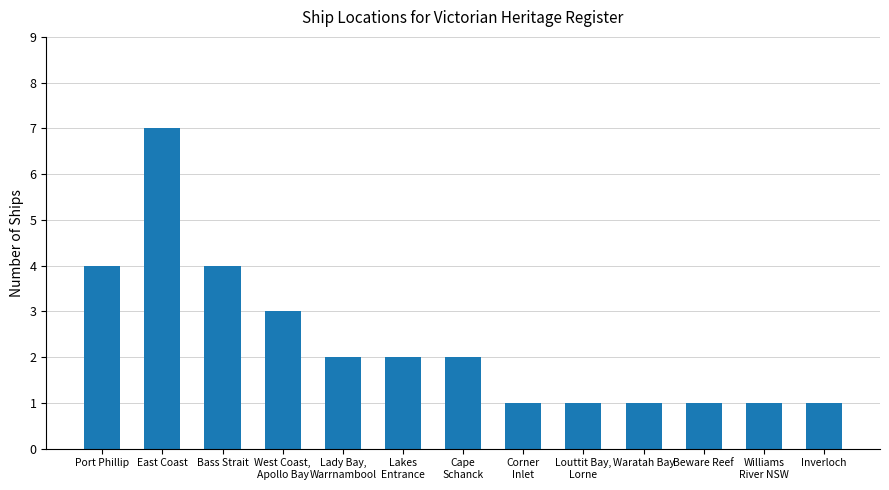

Reading left to right, extract all data points from this chart.

4	7	4	3	2	2	2	1	1	1	1	1	1